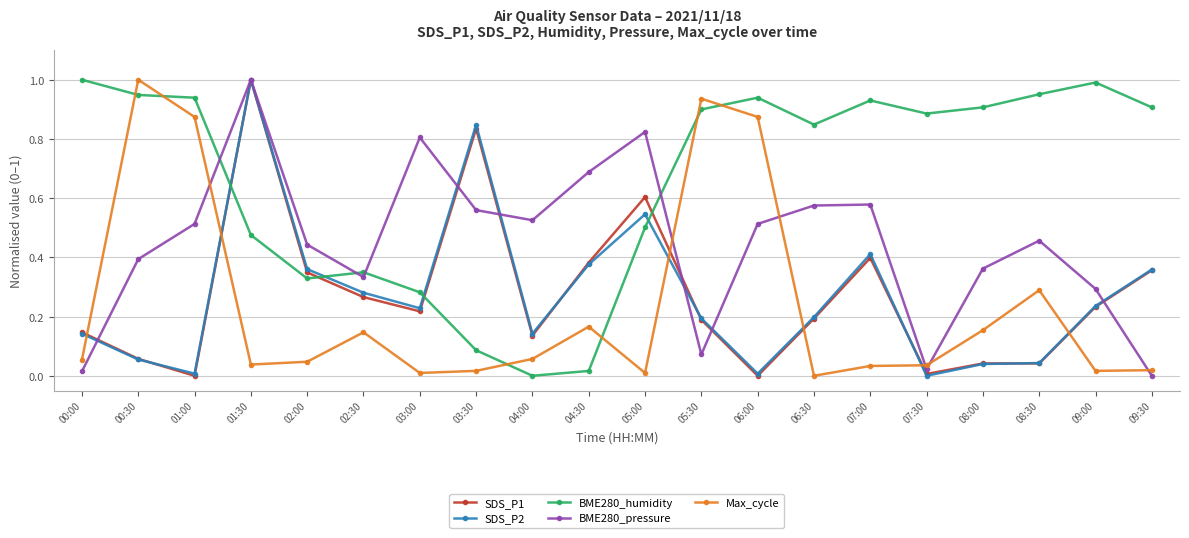

Is the value of SDS_P1 at 02:00 greater than the value of BME280_pressure at 05:30?

Yes